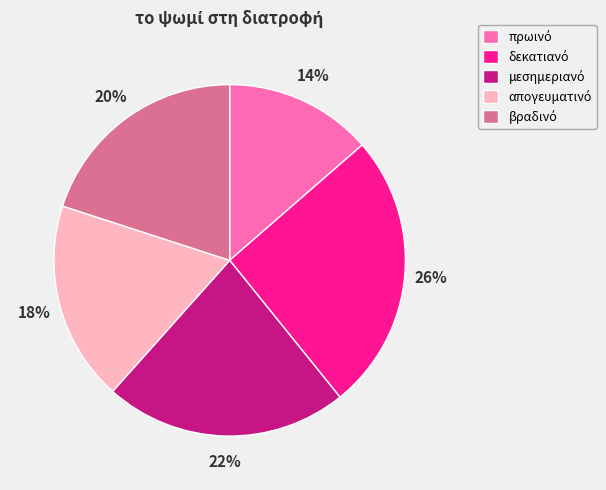

To the nearest percent, what is the difference between the largest and smallest slice percentages?

12%